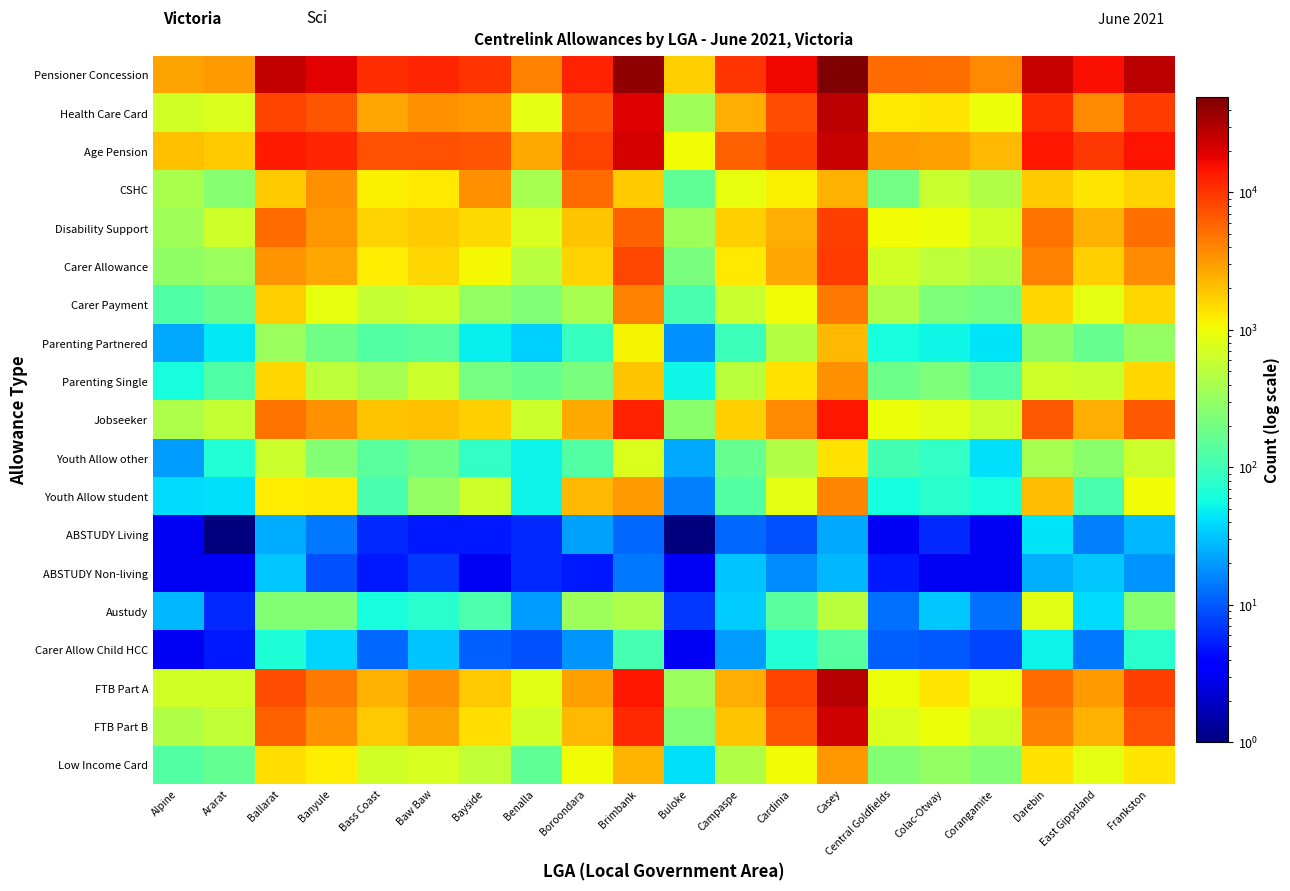

What is the spread (max minus min) of values at Central Goldfields?

5342.0